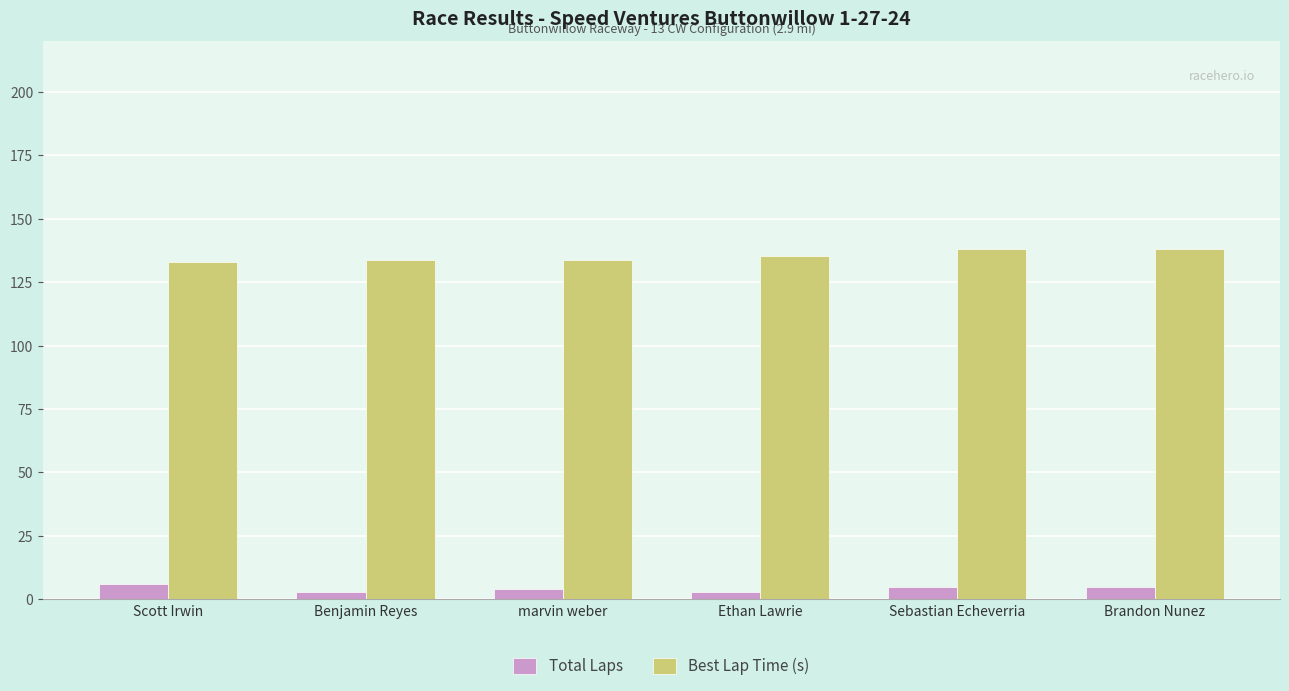

List the series in order of their peak value, highest first.

Best Lap Time (s), Total Laps